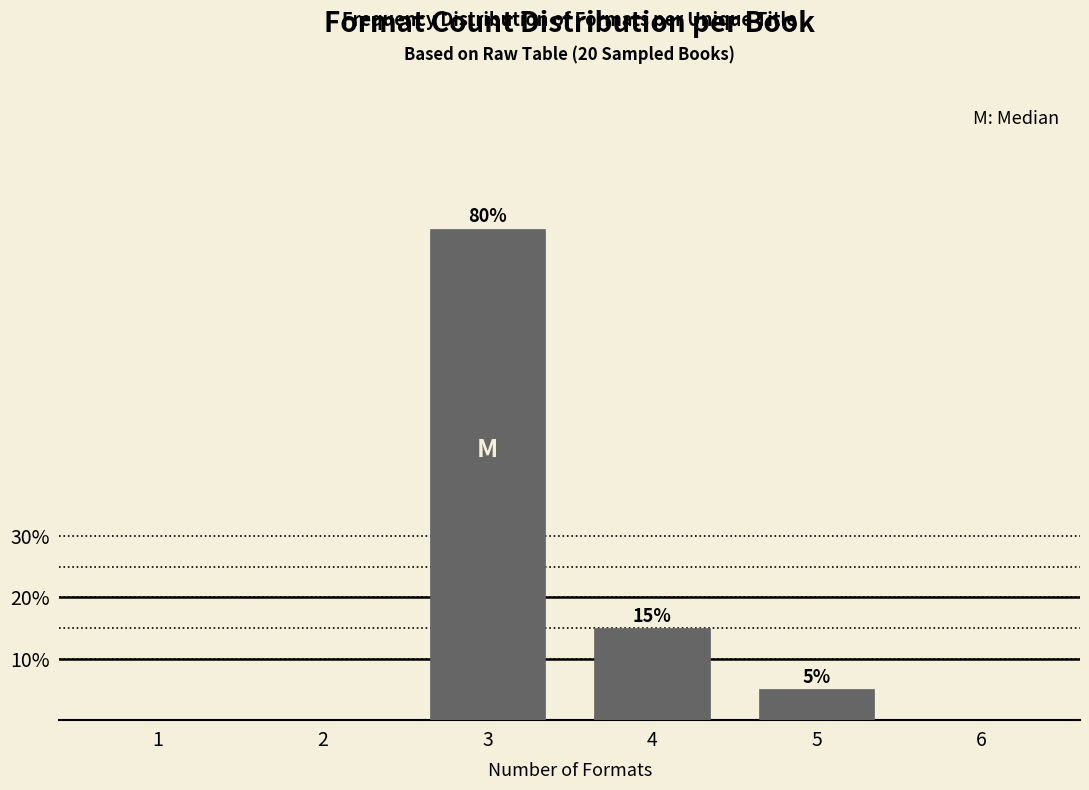

Reading left to right, transcribe all the data shown in this chart.

1=0	2=0	3=80	4=15	5=5	6=0